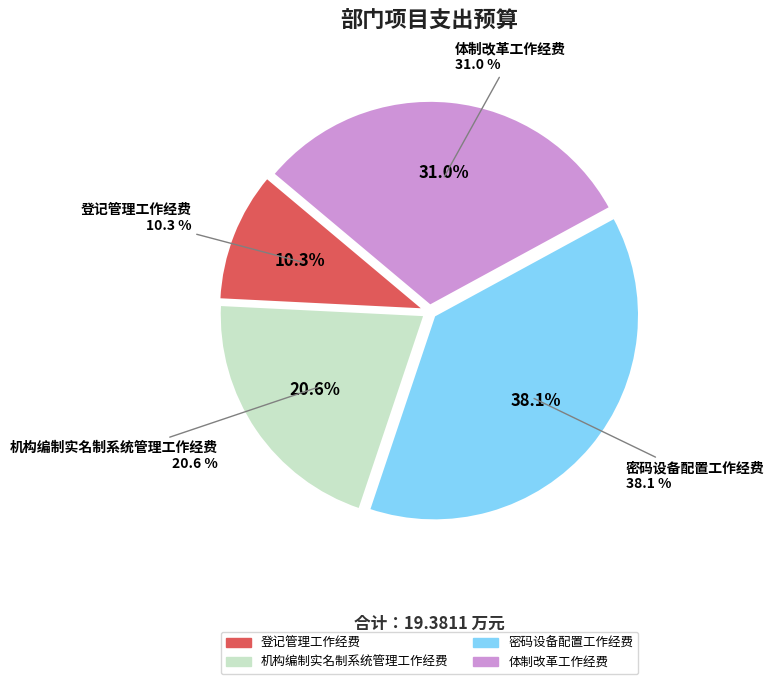

How many segments does this pie chart have?

4